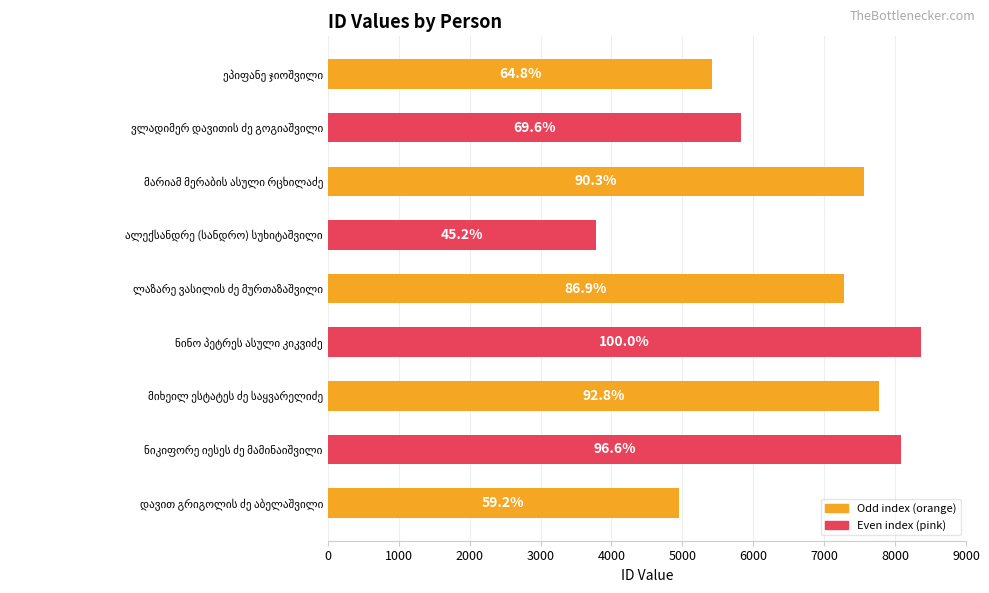

Are the bars horizontal?

Yes